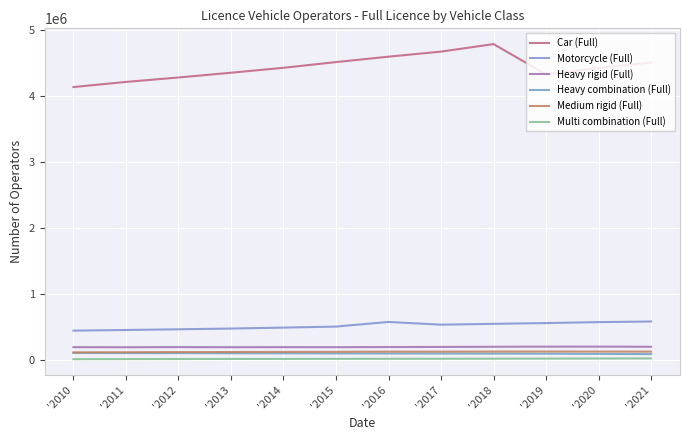

Count the number of data series in this chart.

6